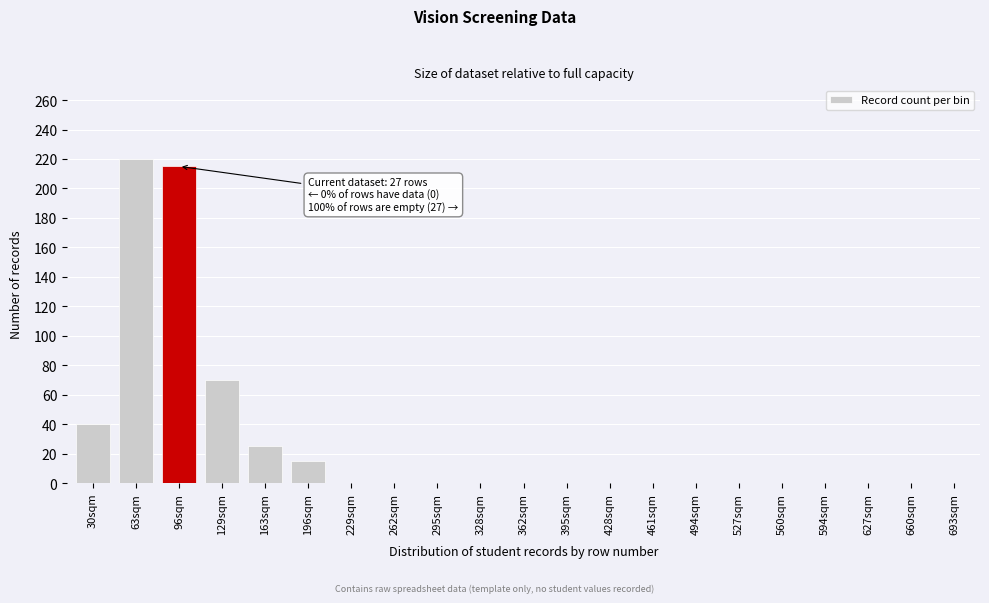

Reading right to left, what are all the values shown in this chart?

693sqm=0	660sqm=0	627sqm=0	594sqm=0	560sqm=0	527sqm=0	494sqm=0	461sqm=0	428sqm=0	395sqm=0	362sqm=0	328sqm=0	295sqm=0	262sqm=0	229sqm=0	196sqm=15	163sqm=25	129sqm=70	96sqm=215	63sqm=220	30sqm=40